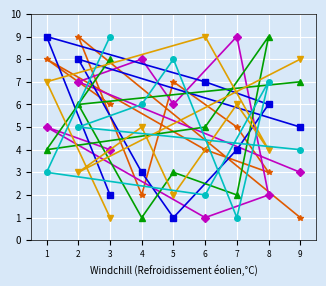

How many lines are shown in the chart?

6